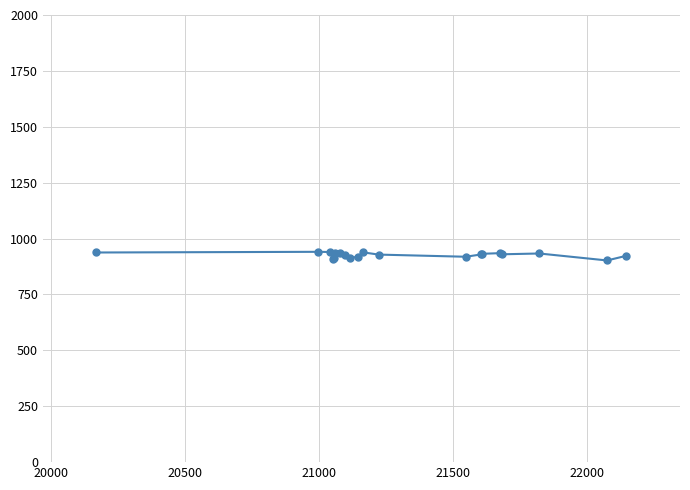

What is the value of the 1st point from the left?

937.7